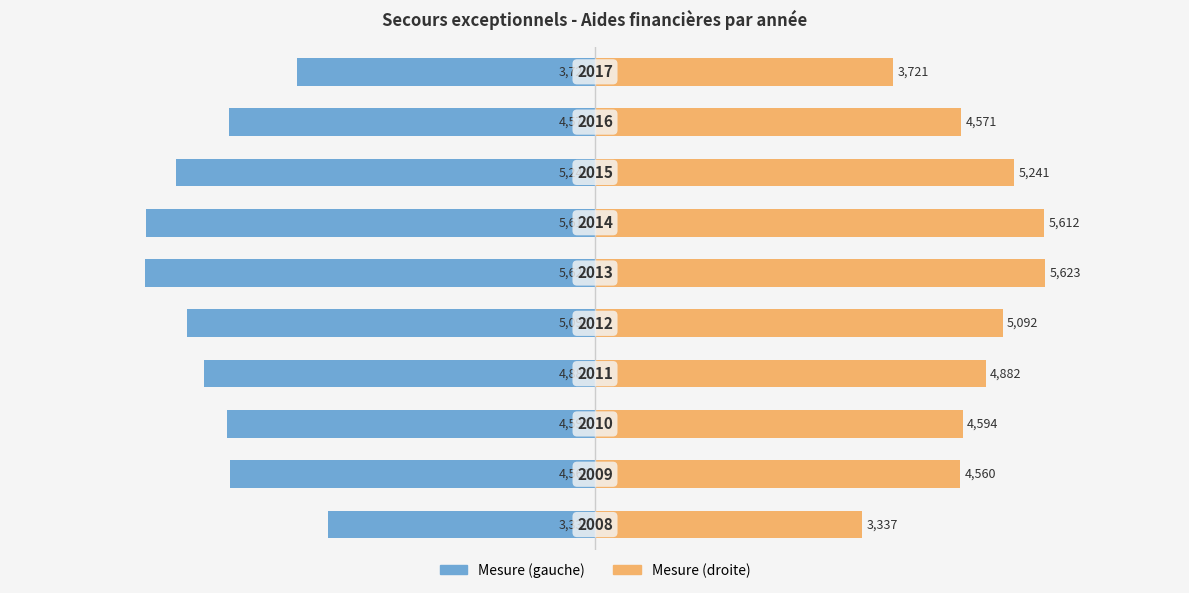

How many bars are there in total?

20